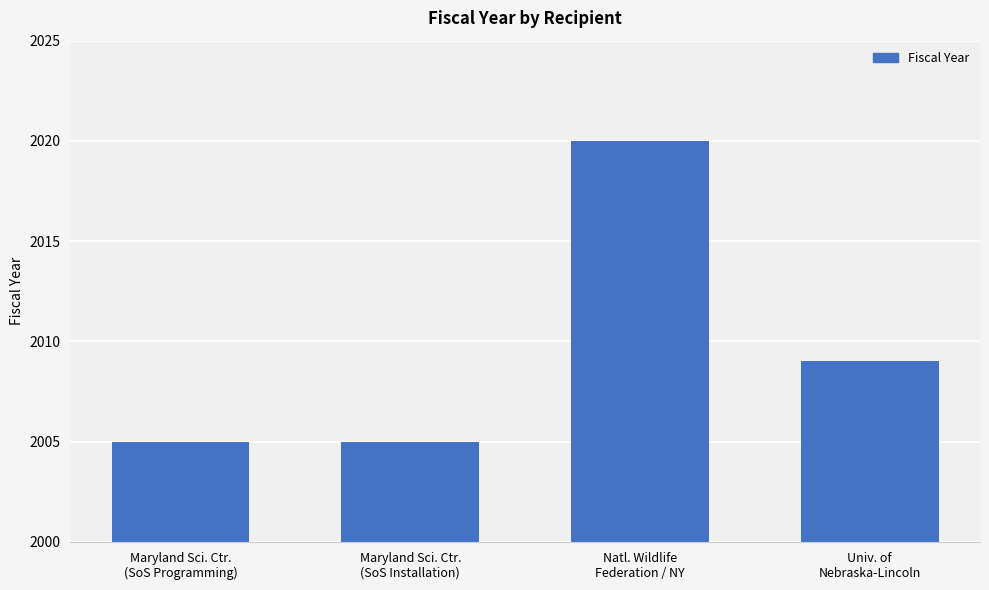

Count the number of categories in the chart.

4